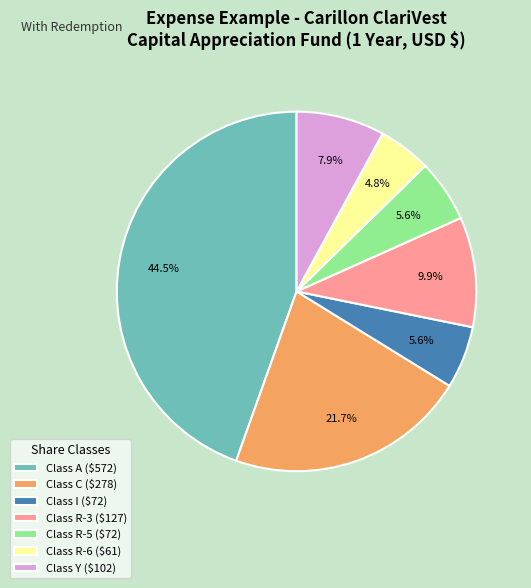

How much of the chart is everything except Class A ($572)?

55.5%